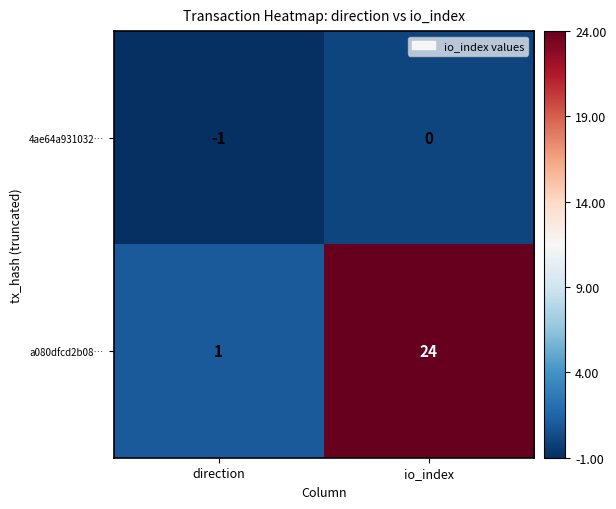

List the series in order of their overall mean, highest first.

a080dfcd2b08…, 4ae64a931032…